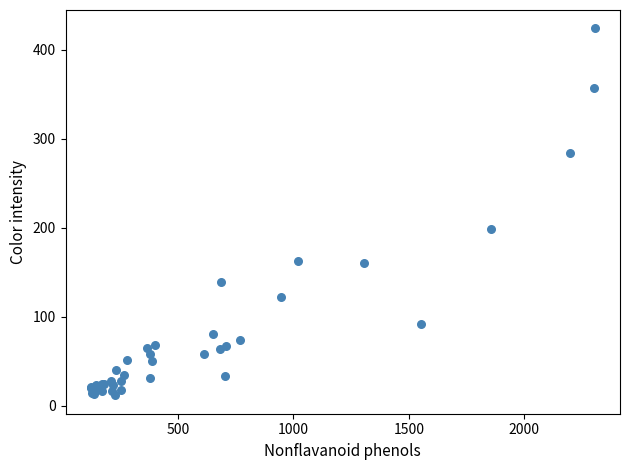

What Y value in the scatter plot is closest to 217?

198.8